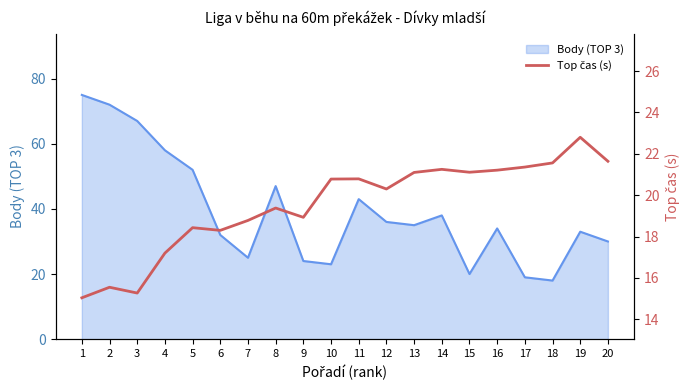

True or false: the data shows 13.6 at 18.

False